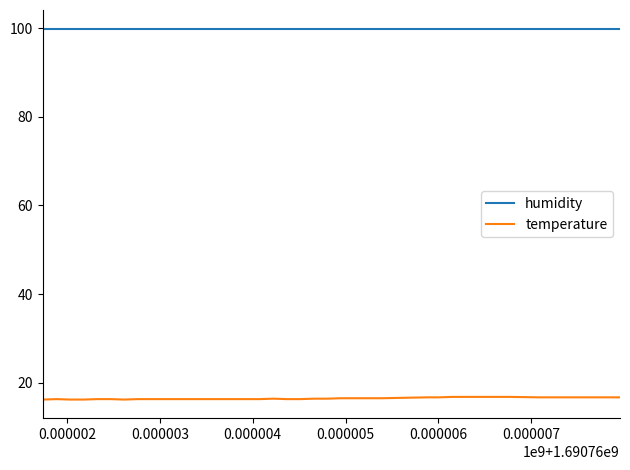

Rank the series by their maximum value, from highest to lowest.

humidity, temperature